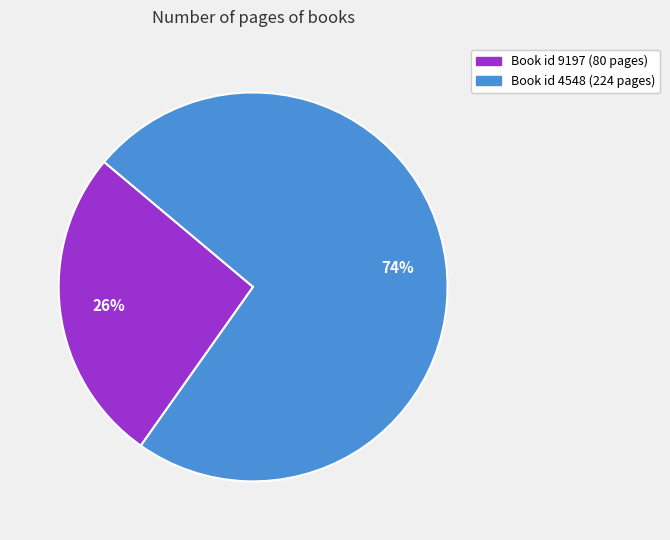

How many slices are in this pie chart?

2